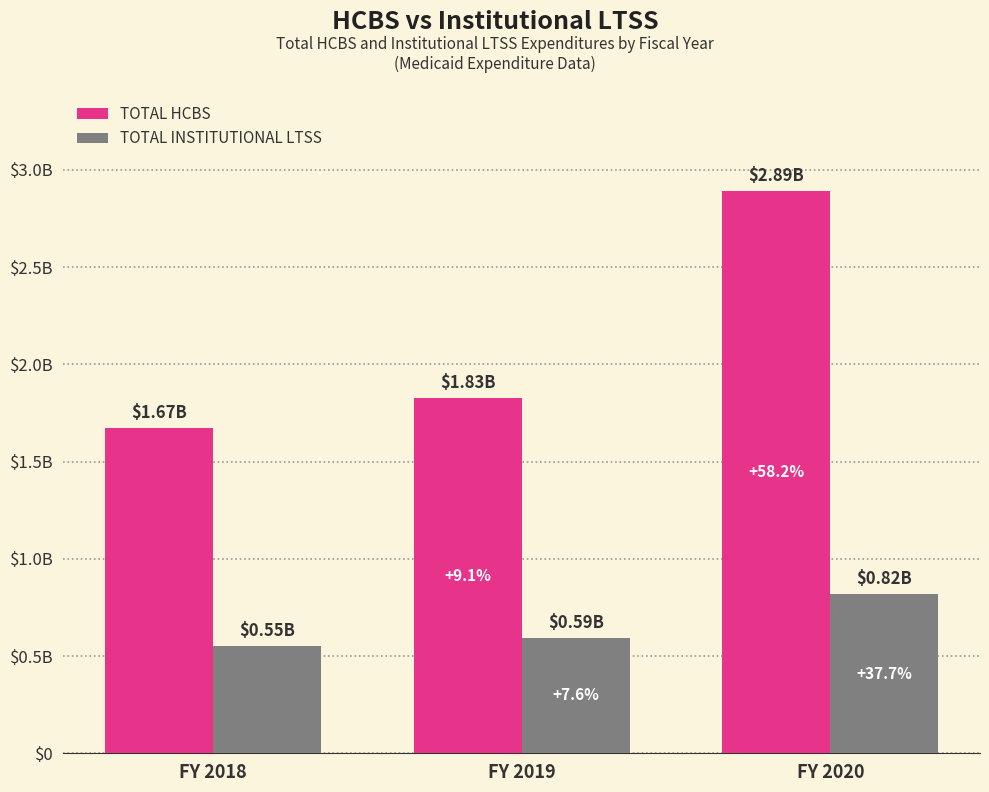

What are all the series names shown in the legend?

TOTAL HCBS, TOTAL INSTITUTIONAL LTSS